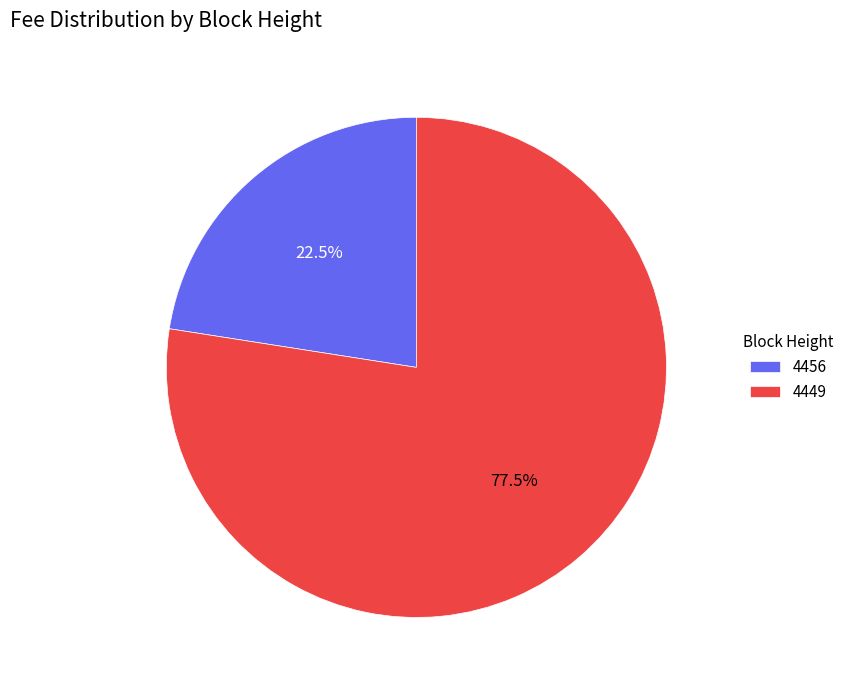

What is the largest slice in the pie chart?

4449